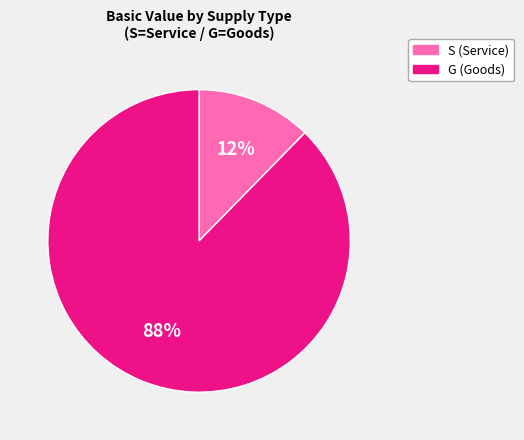

Is it true that G (Goods) is 77% of the pie?

False